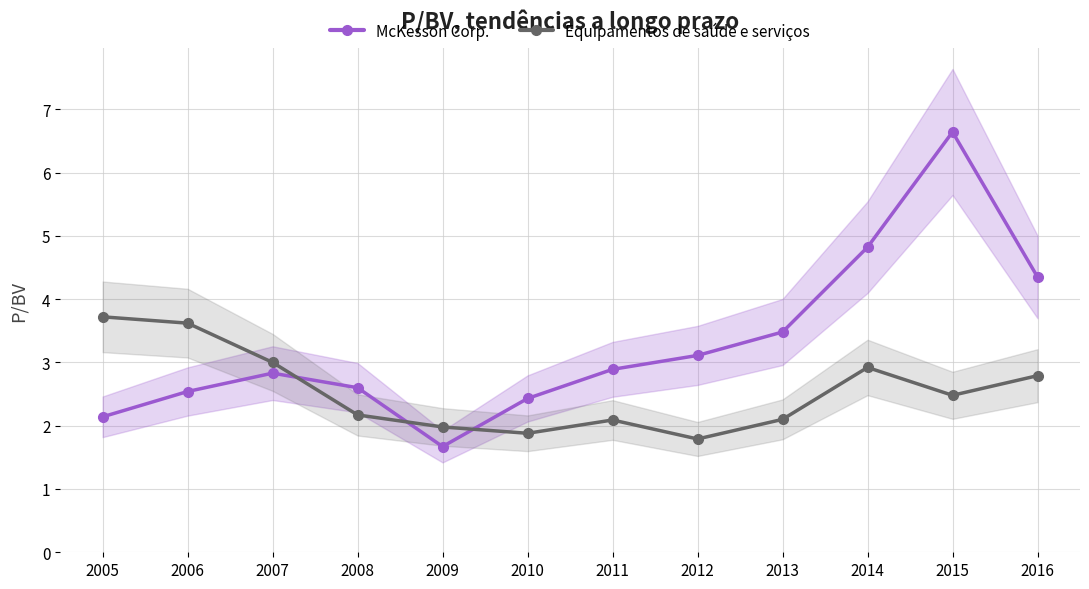

True or false: McKesson Corp. has a value of 2.1 at 2005.

True